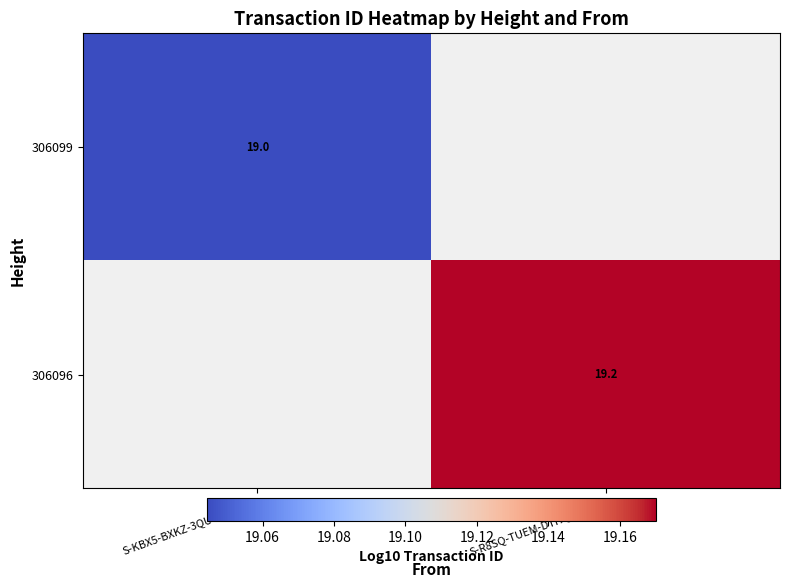

Is the value of 306096 at S-R8SQ-TUEM-DTHQ-7ATA3 greater than the value of 306099 at S-KBX5-BXKZ-3QUT-GAUKJ?

Yes